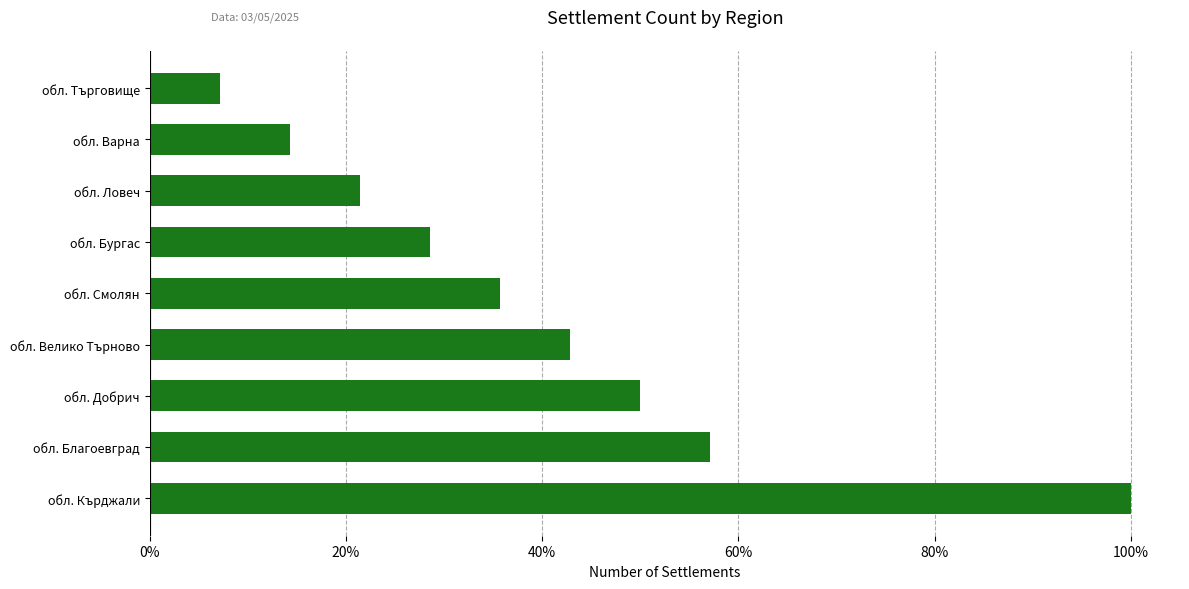

What is the difference between the second highest and minimum values?

50.0